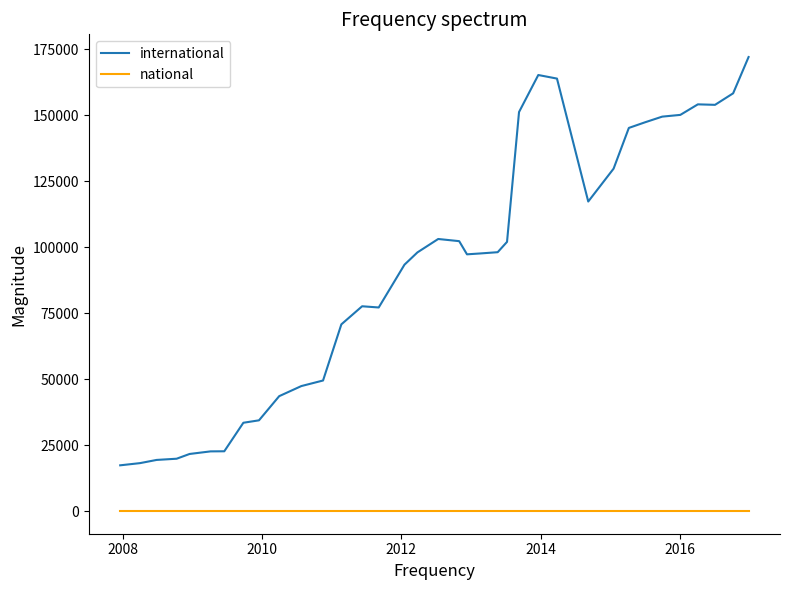

True or false: international and national intersect in this chart.

False